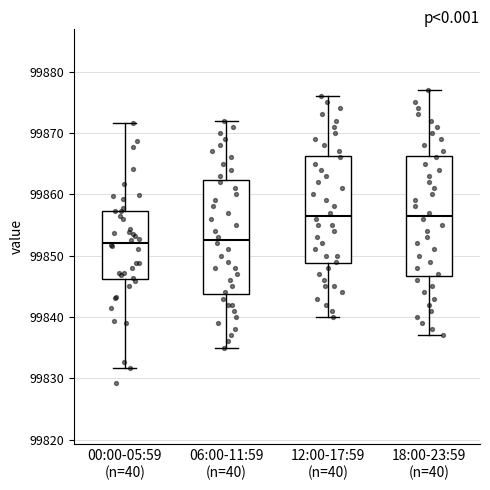

Where does the lower whisker of the box for 06:00-11:59 (n=40) end on the y-axis? The values are not printed on the chart, so give them approximately, as read against the axis.

99835